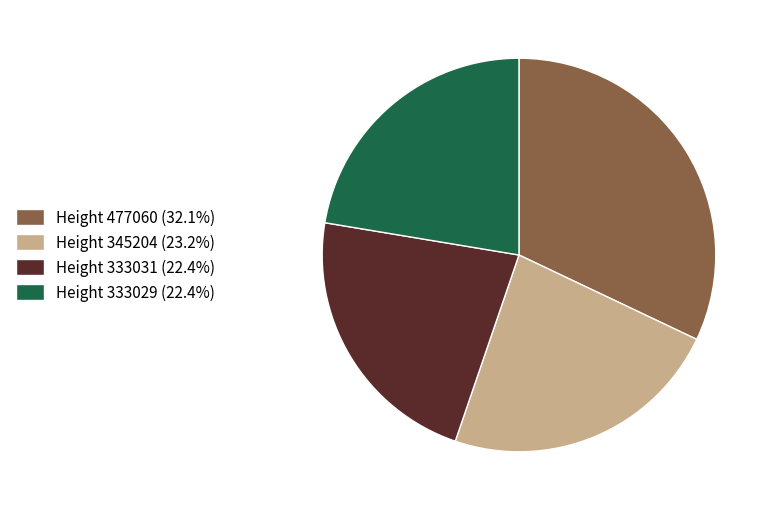

Is the sum of Height 345204 (23.2%) and Height 333031 (22.4%) greater than half?

No